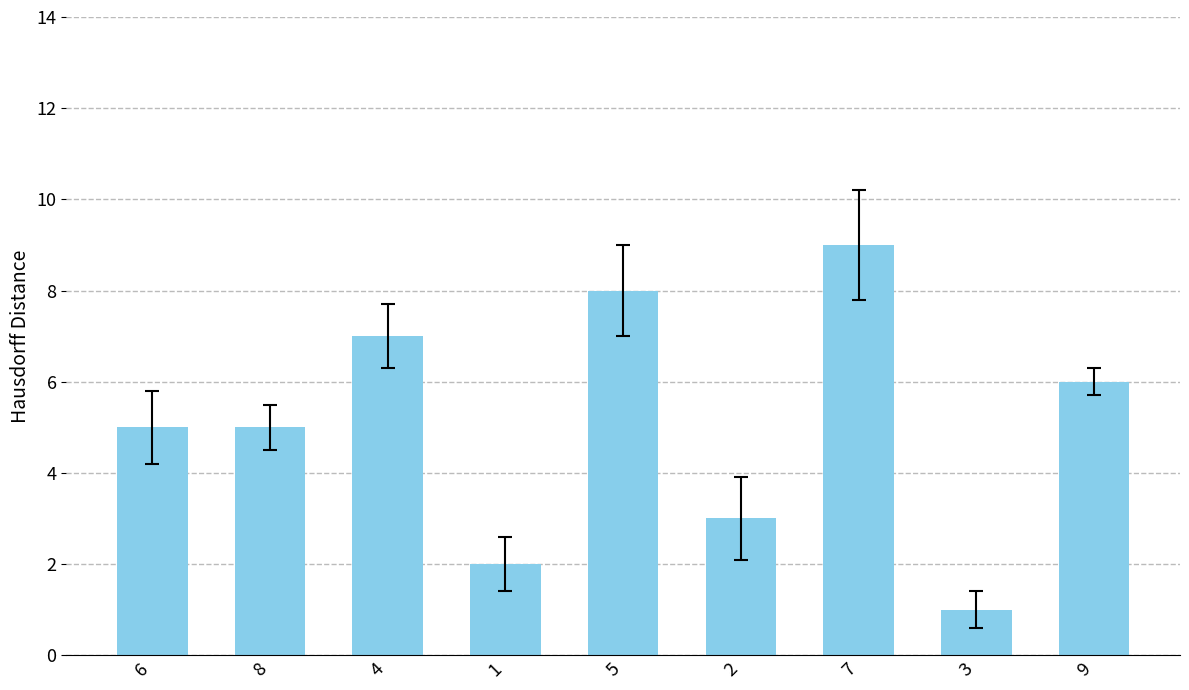

How many categories are shown in the chart?

9